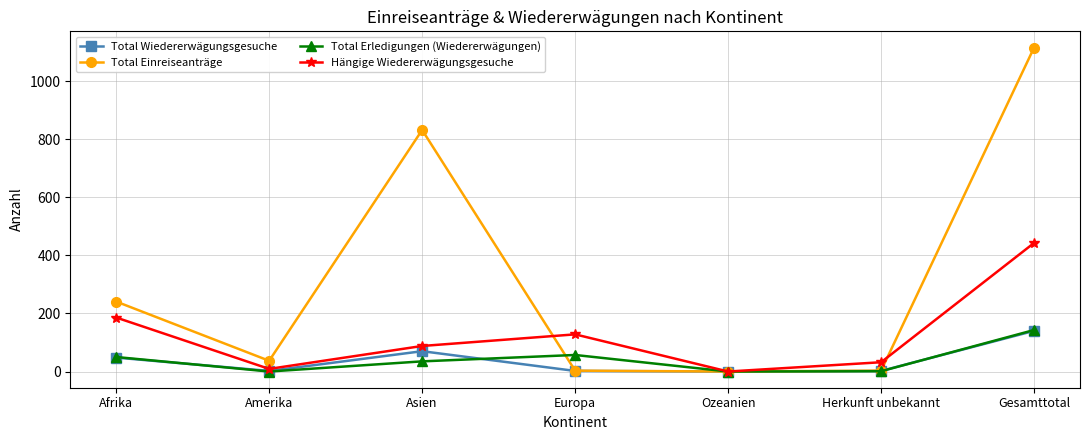

Between which two adjacent categories do Total Einreiseanträge and Total Erledigungen (Wiedererwägungen) first intersect?

Asien and Europa